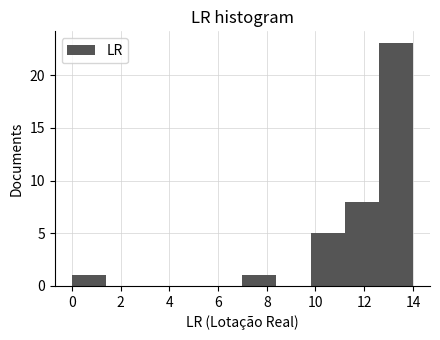

Reading left to right, list every bar in this chart as the range it spans on the x-axis followed by its height. The values are not printed on the chart, so give them approximately, as read against the axis.

0.0 to 1.4: 1
1.4 to 2.8: 0
2.8 to 4.2: 0
4.2 to 5.6: 0
5.6 to 7.0: 0
7.0 to 8.4: 1
8.4 to 9.8: 0
9.8 to 11.2: 5
11.2 to 12.6: 8
12.6 to 14.0: 23